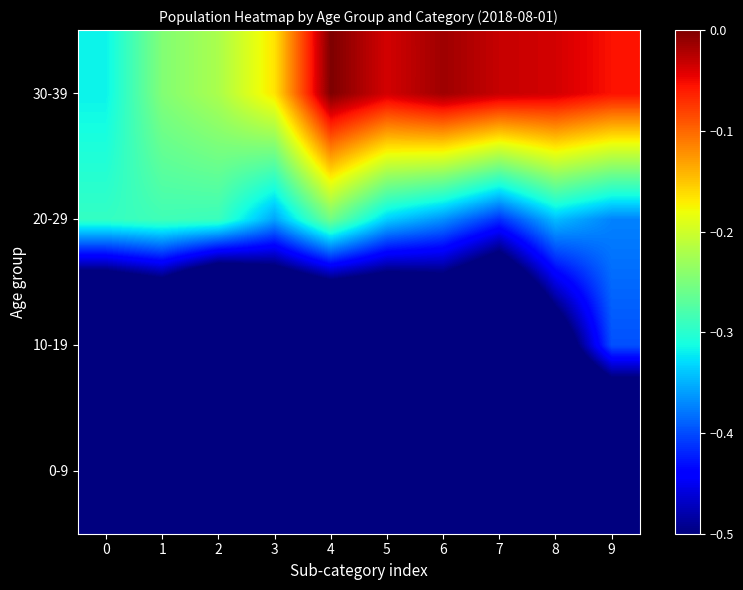

Reading left to right, what are all the values shown in this chart?

0-9: 0=-1.0	1=-0.9	2=-0.8	3=-0.8	4=-0.8	5=-0.8	6=-0.8	7=-0.8	8=-0.7	9=-0.8
10-19: 0=-0.8	1=-0.7	2=-0.9	3=-0.8	4=-0.8	5=-0.7	6=-0.7	7=-0.8	8=-0.6	9=-0.4
20-29: 0=-0.3	1=-0.3	2=-0.3	3=-0.4	4=-0.3	5=-0.3	6=-0.4	7=-0.4	8=-0.3	9=-0.4
30-39: 0=-0.3	1=-0.2	2=-0.2	3=-0.2	4=0.0	5=-0.0	6=-0.0	7=-0.0	8=-0.0	9=-0.1